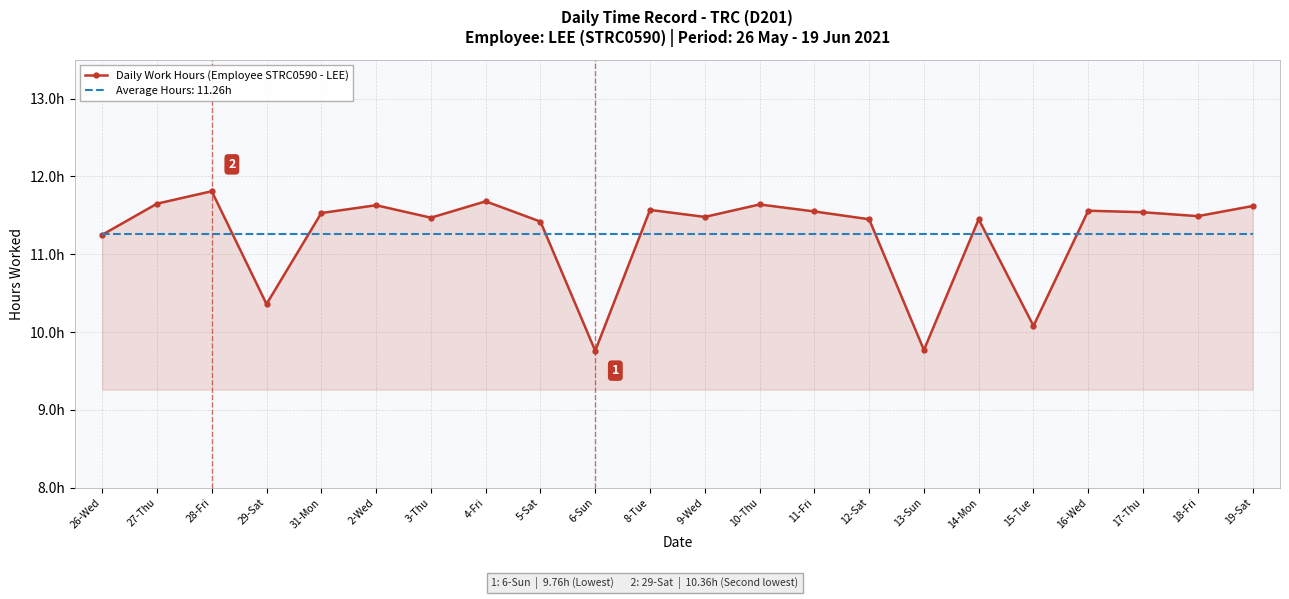

What are all the series names shown in the legend?

Daily Work Hours (Employee STRC0590 - LEE), Average Hours: 11.26h